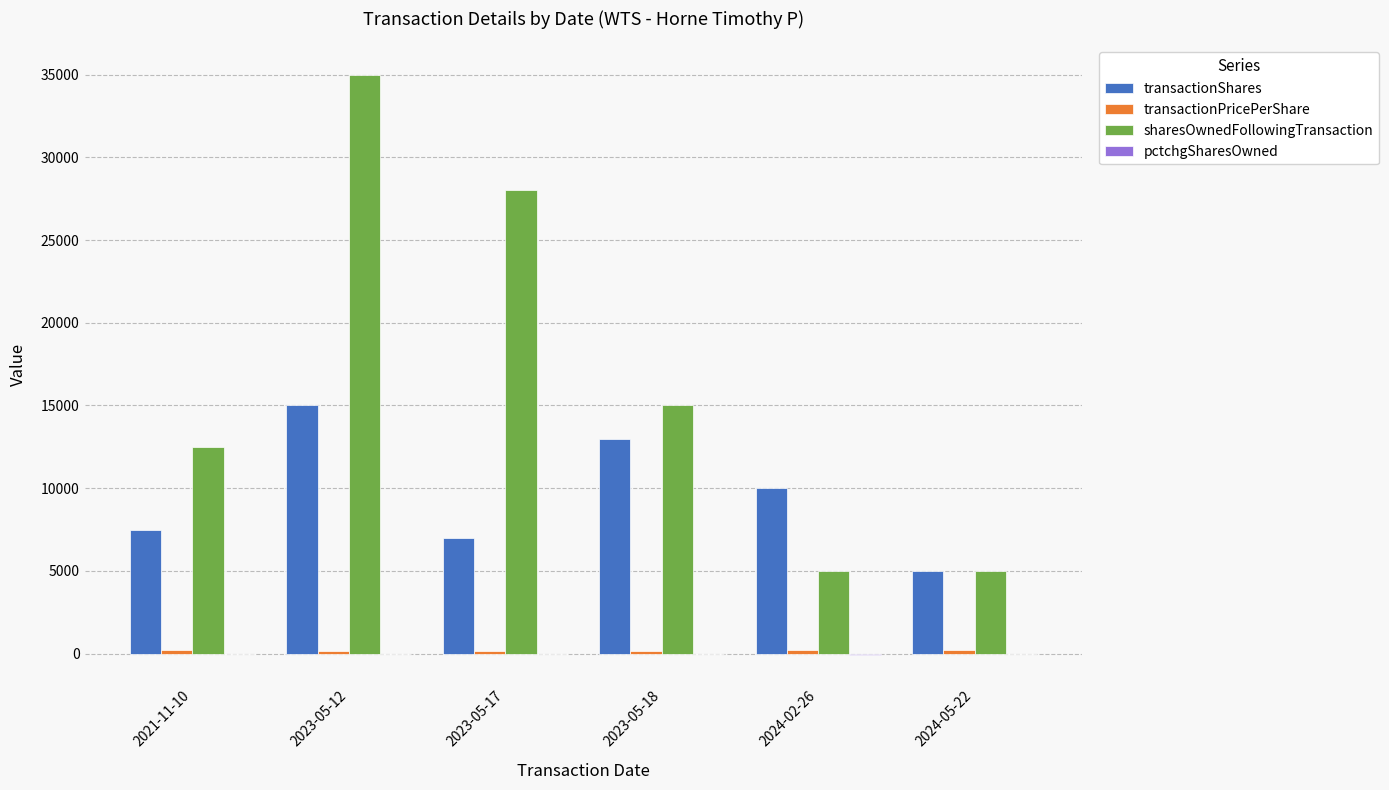

Which series has the largest total across all categories?

sharesOwnedFollowingTransaction